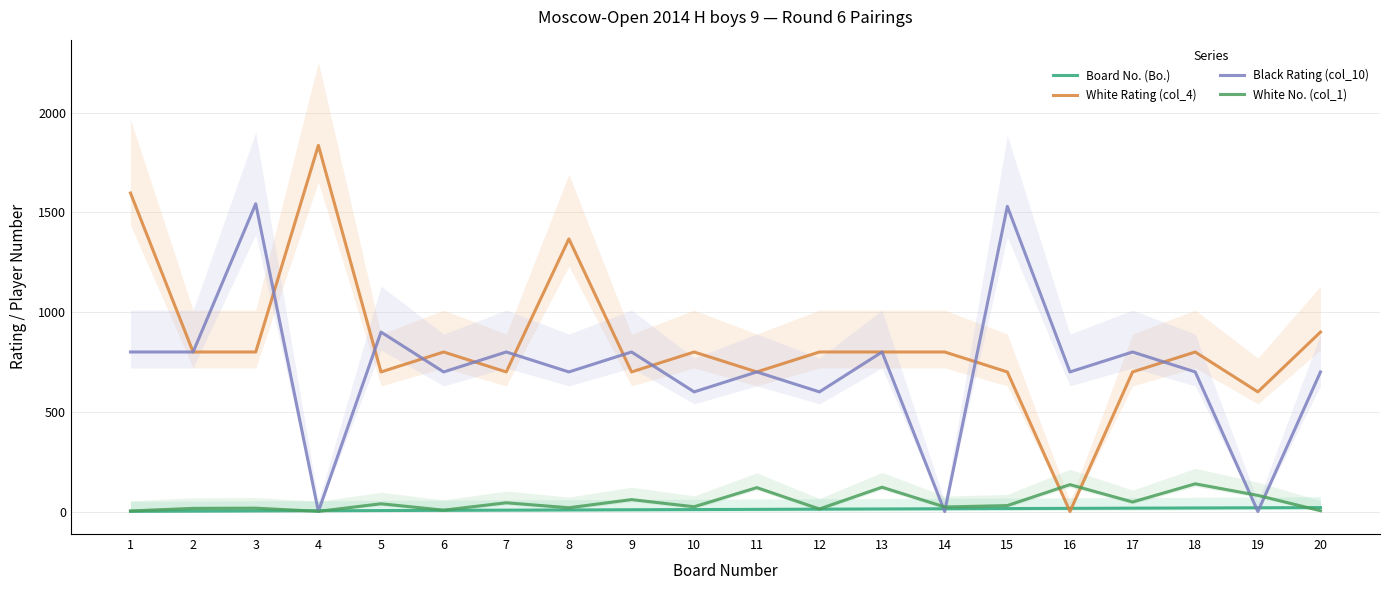

Is the value of Board No. (Bo.) at 20 greater than the value of White No. (col_1) at 4?

Yes